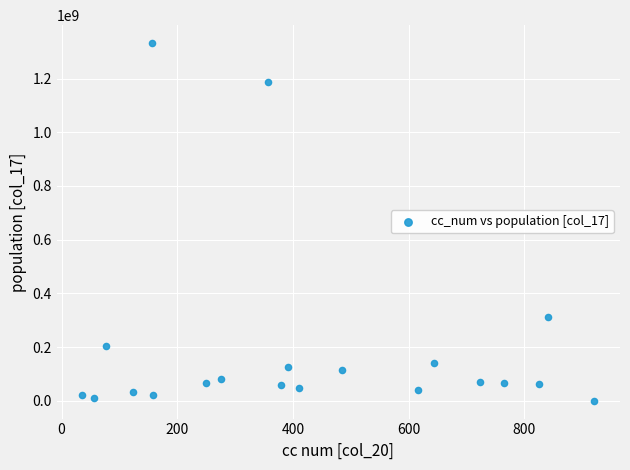

What is the range of Y values (max minus min)?

1332426951